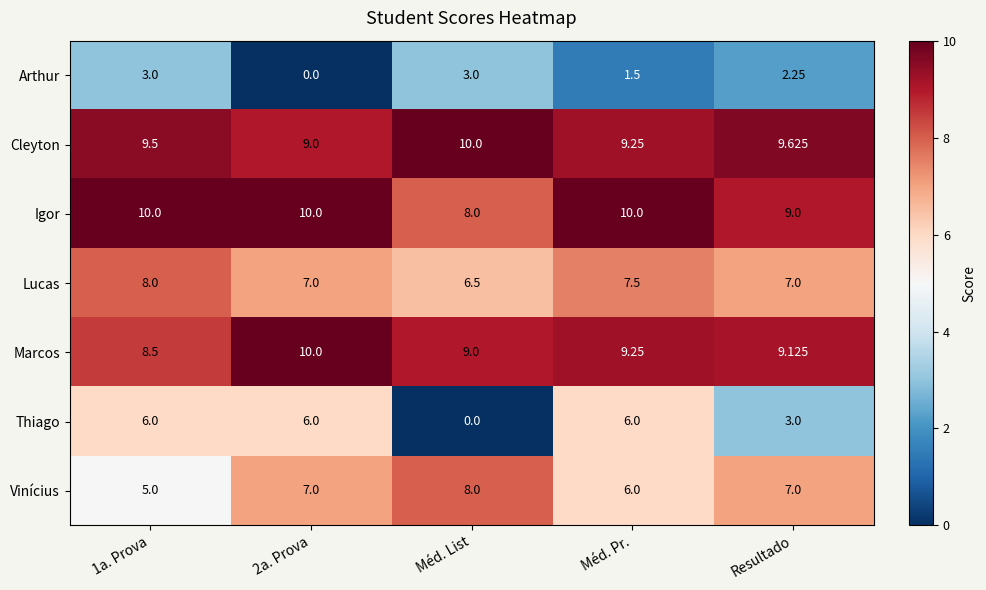

Which series has the widest spread of values?

Thiago